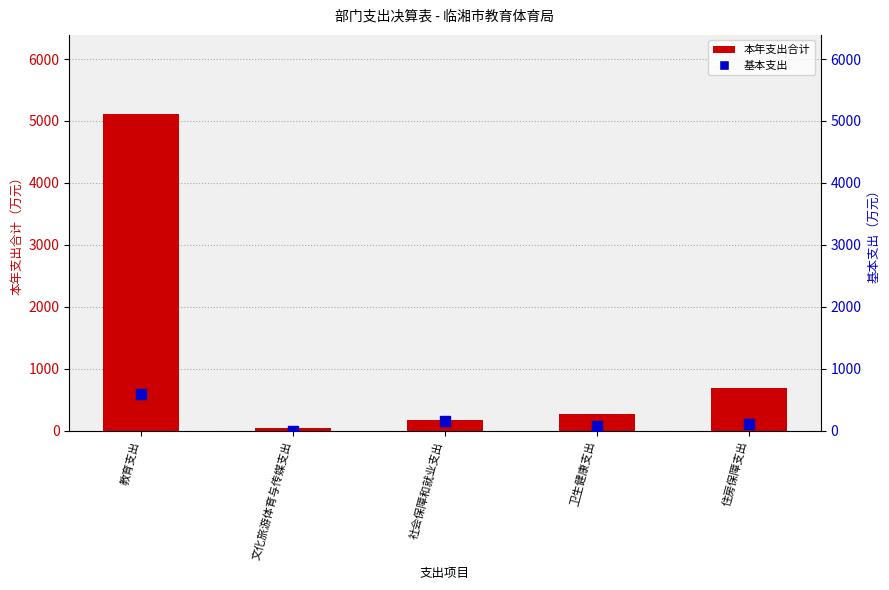

What are all the series names shown in the legend?

本年支出合计, 基本支出